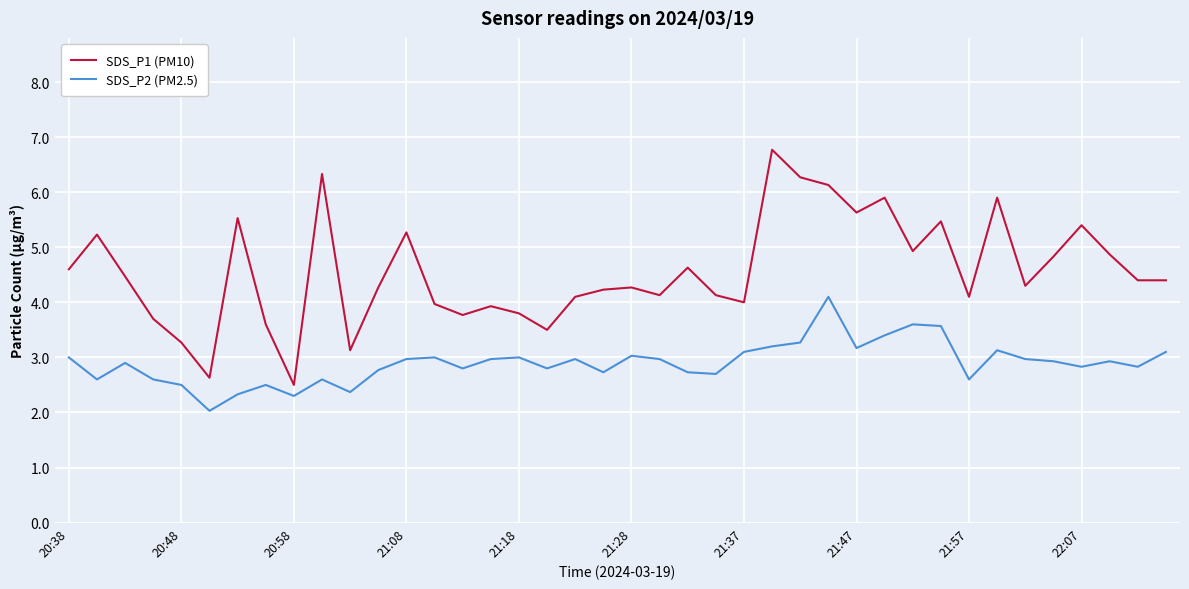

Rank the series by their average value, from highest to lowest.

SDS_P1 (PM10), SDS_P2 (PM2.5)